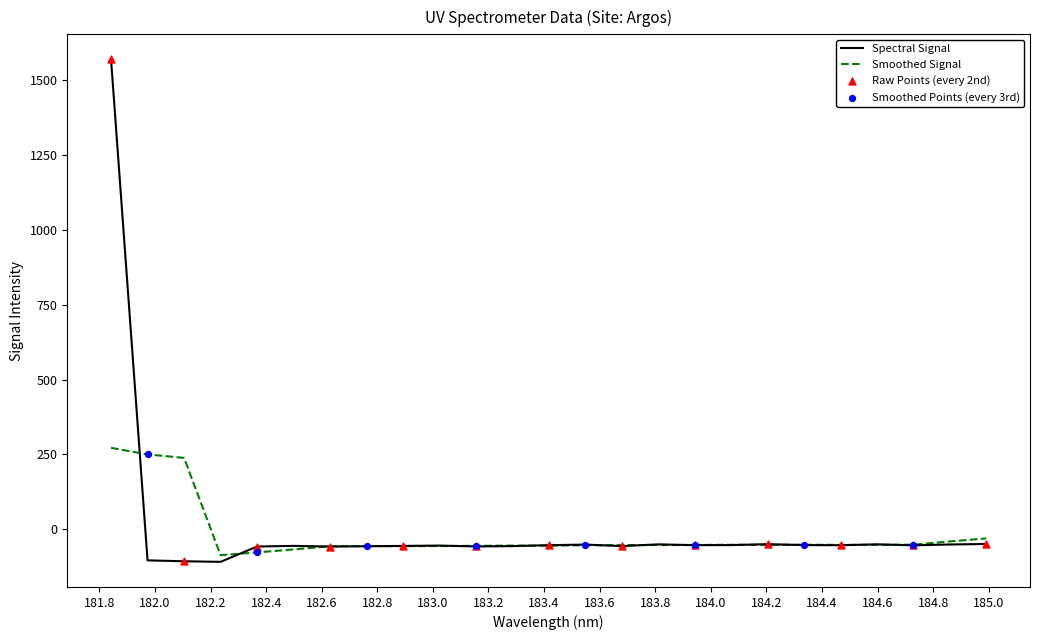

Which series has the widest spread of values?

Spectral Signal